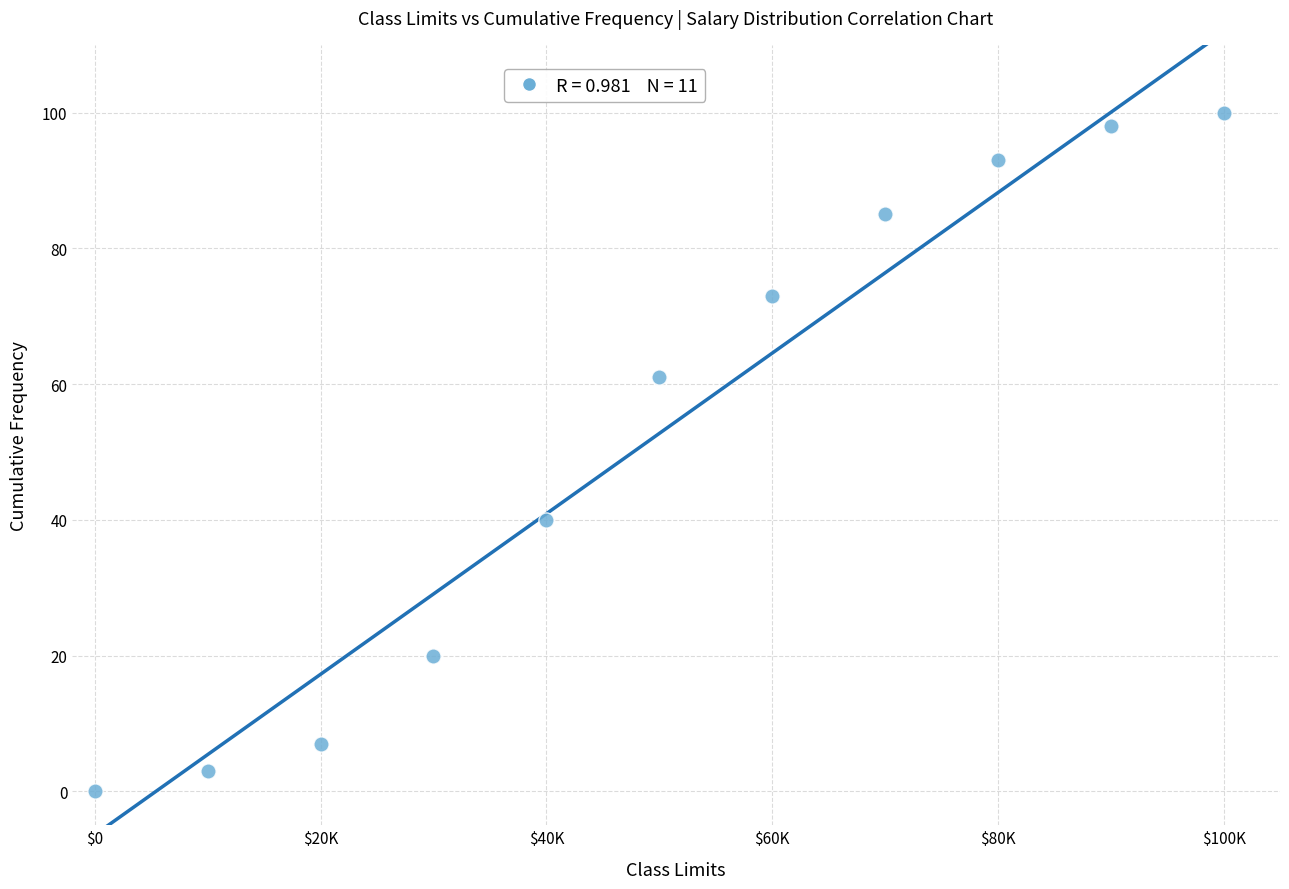

What is the range of X values (max minus min)?

100000